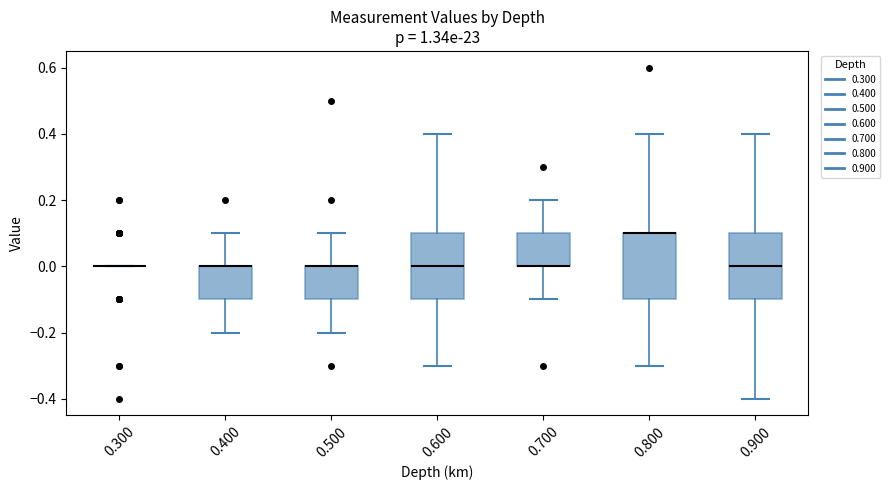

Where is the upper edge of the box at x = 0.500 on the y-axis? The values are not printed on the chart, so give them approximately, as read against the axis.

0.0